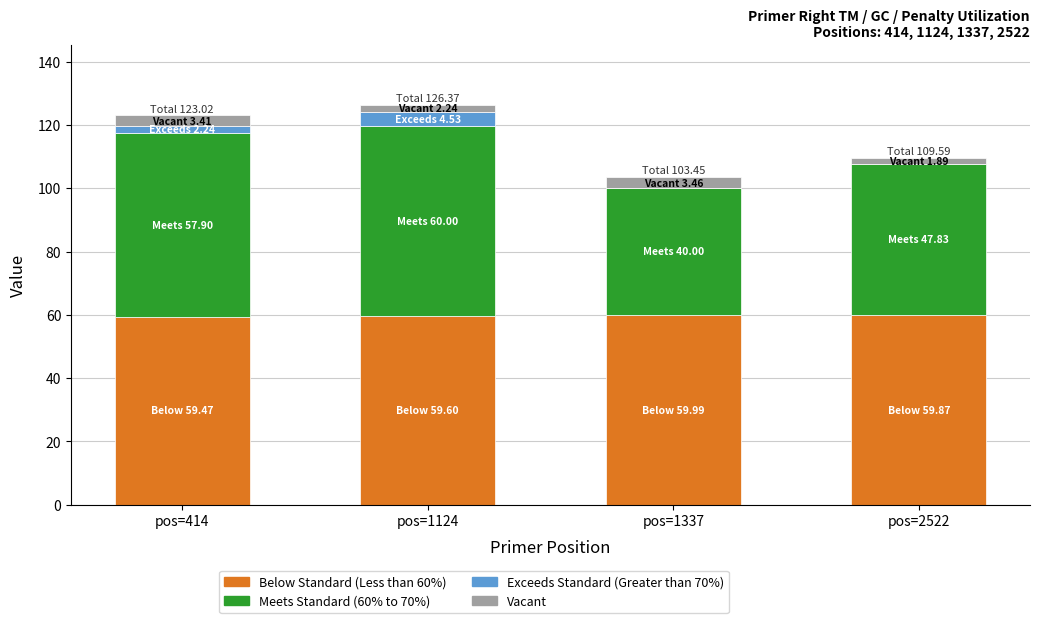

Where is Meets Standard (60% to 70%) nearest to the value 50?

pos=2522